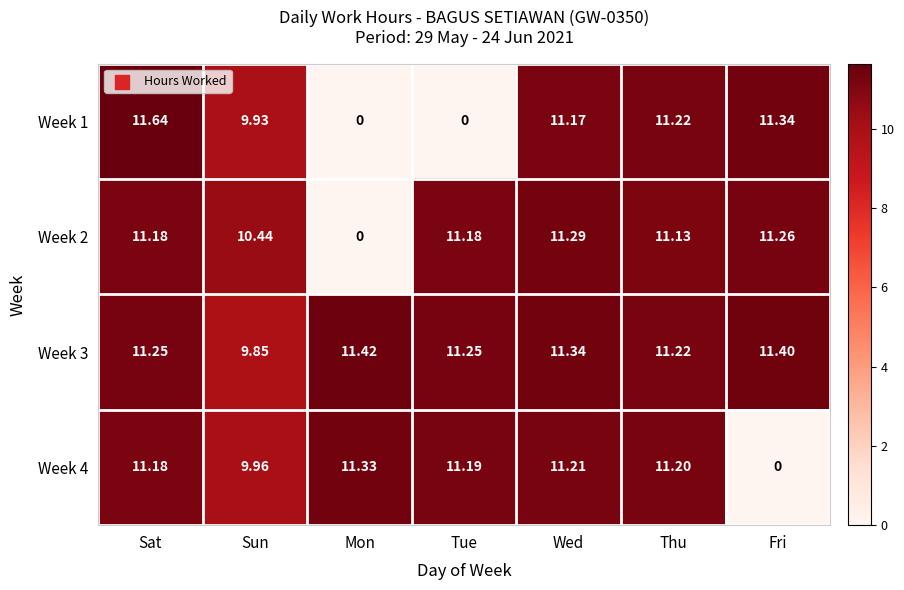

List the labels in order of Week 4 value, smallest first.

Fri, Sun, Sat, Tue, Thu, Wed, Mon